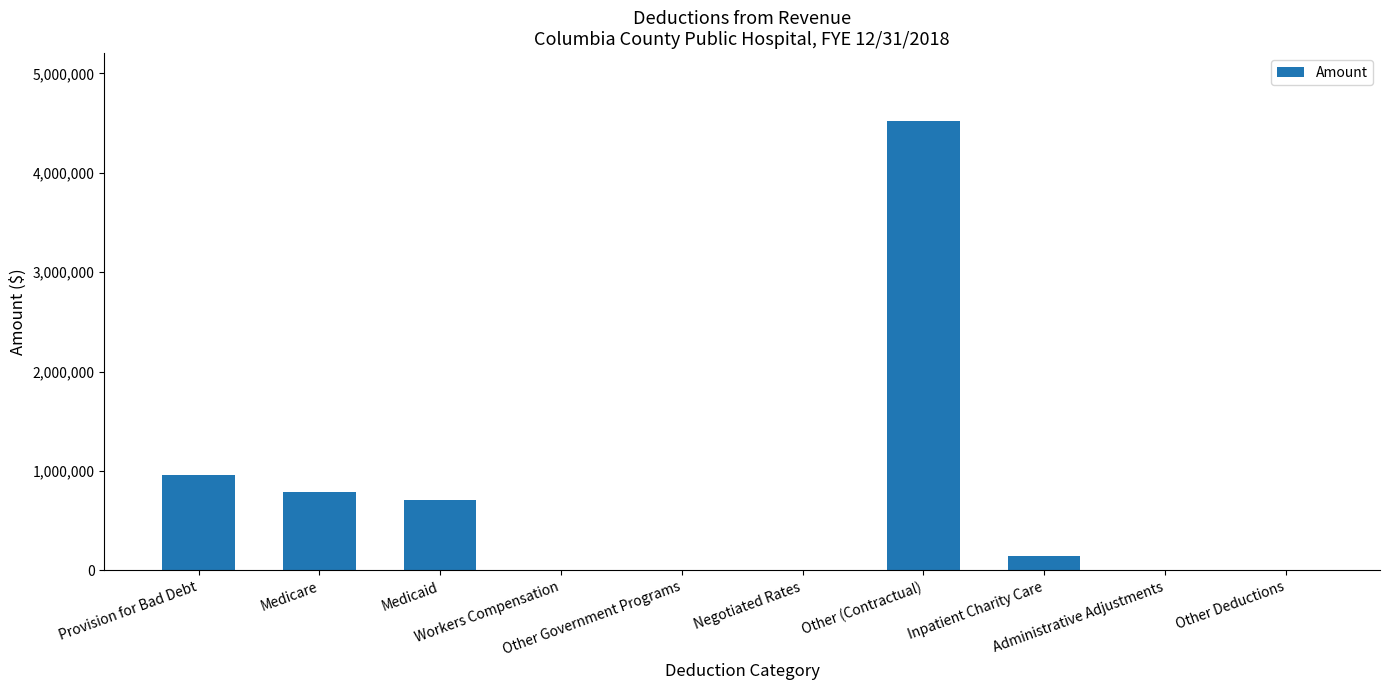

How many distinct data groups are displayed?

1